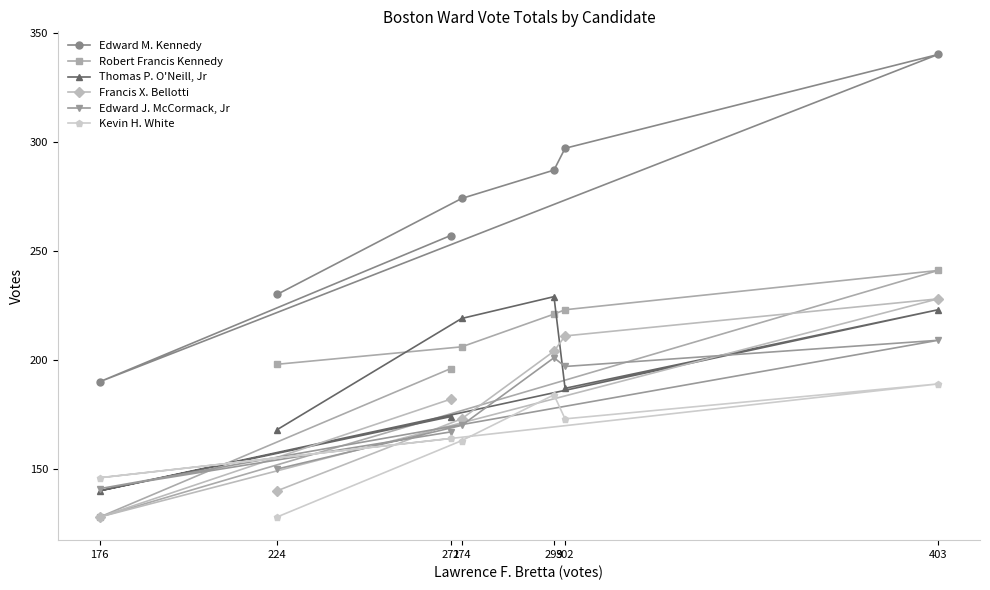

Where does the Thomas P. O'Neill, Jr series first go above 187?

274